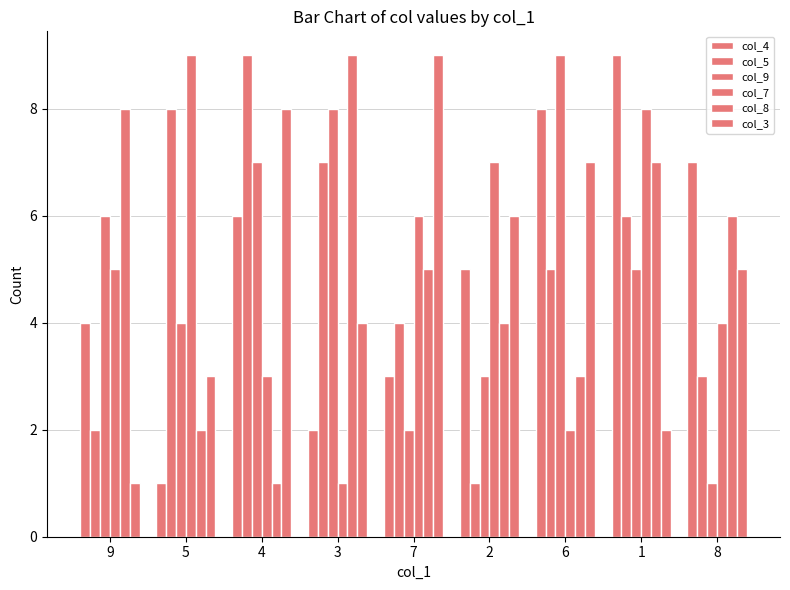

At how many categories does at least one series exceed 4?

9